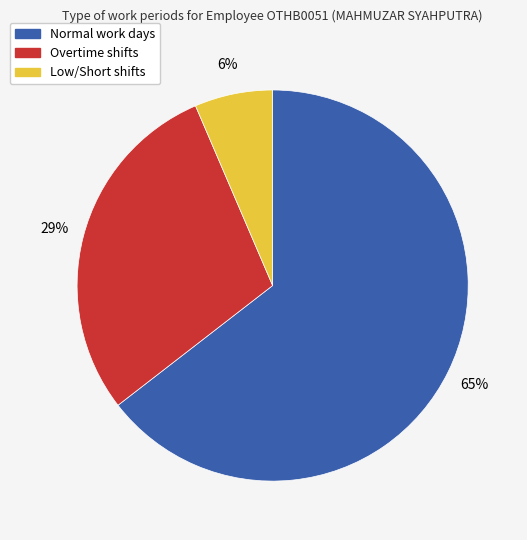

To the nearest percent, what is the average slice percentage?

33%